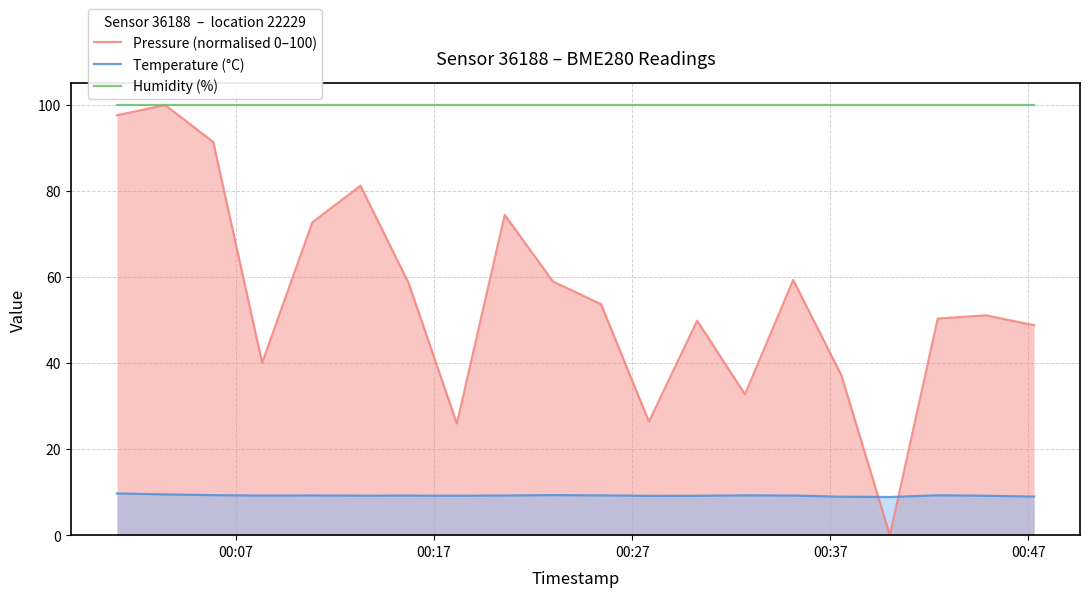

Which series has the largest total across all categories?

Humidity (%)